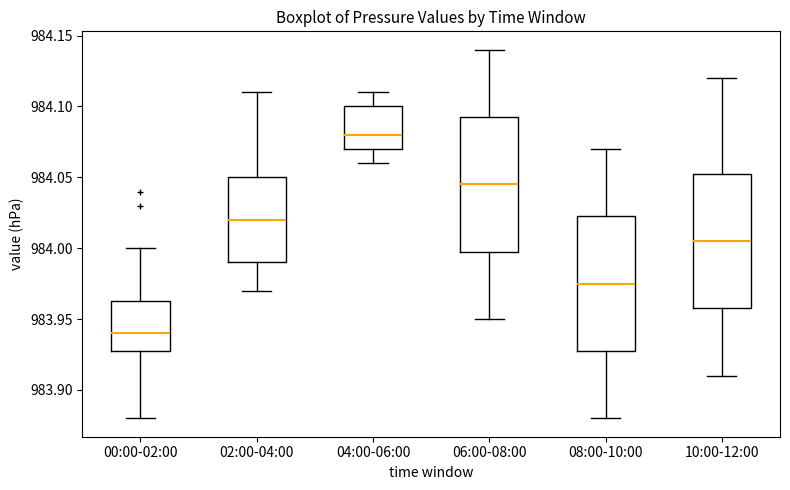

Reading left to right, read every box against the y-axis: the position of its median line, the range the box covers, and the ends of its whiskers. The values are not printed on the chart, so give them approximately, as read against the axis.

00:00-02:00: median 983.940, box 983.930 to 983.965, whiskers 983.880 to 984.000
02:00-04:00: median 984.020, box 983.990 to 984.050, whiskers 983.970 to 984.110
04:00-06:00: median 984.080, box 984.070 to 984.100, whiskers 984.060 to 984.110
06:00-08:00: median 984.045, box 984.000 to 984.095, whiskers 983.950 to 984.140
08:00-10:00: median 983.975, box 983.930 to 984.025, whiskers 983.880 to 984.070
10:00-12:00: median 984.005, box 983.960 to 984.055, whiskers 983.910 to 984.120